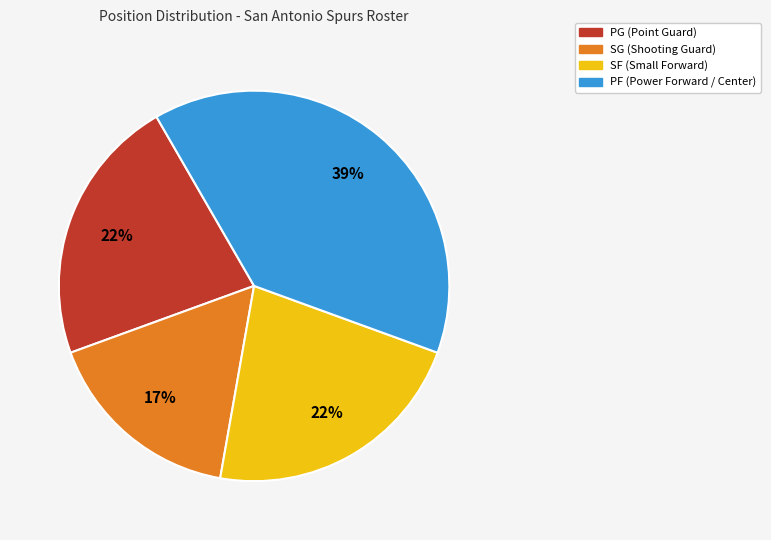

True or false: PF accounts for 39% of the total.

True